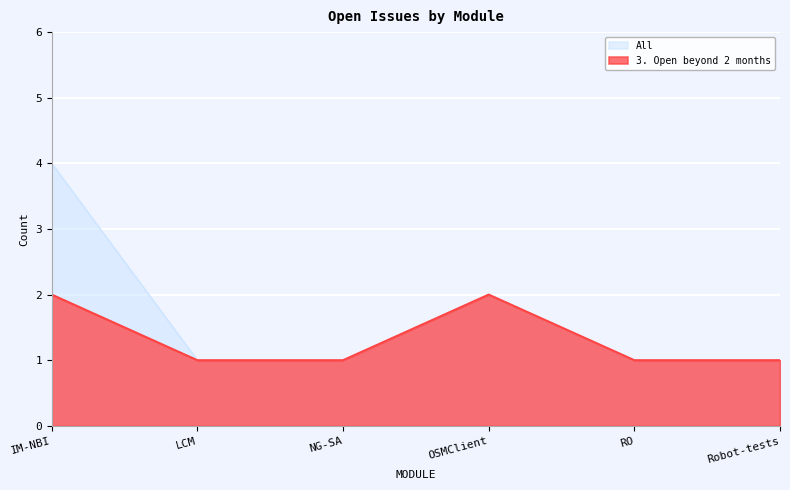

Which series has the widest spread of values?

All